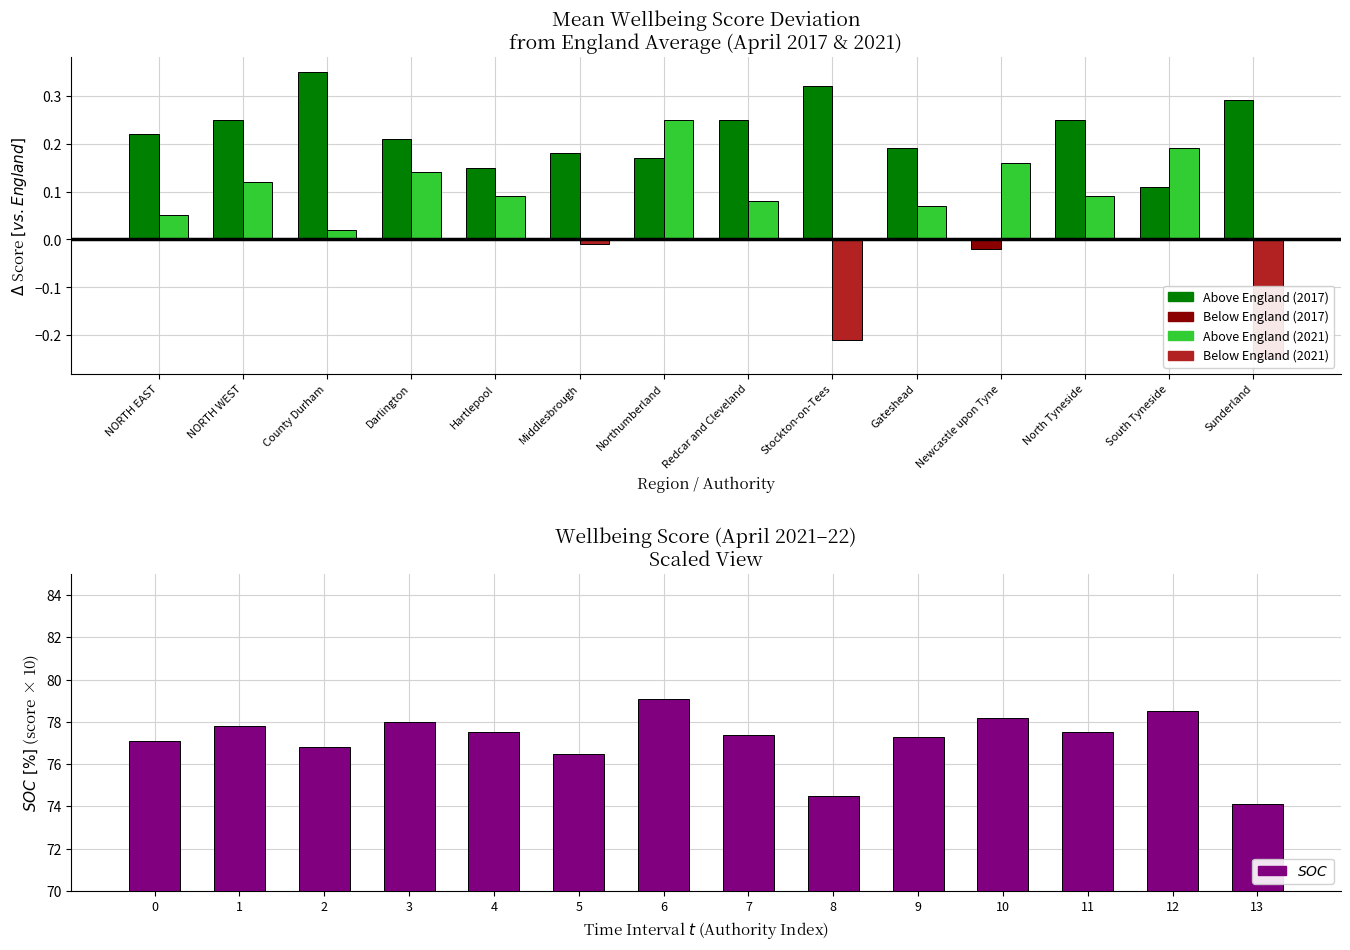

True or false: SOC (April 2021-22) has a value of 16.2 at 2.

False